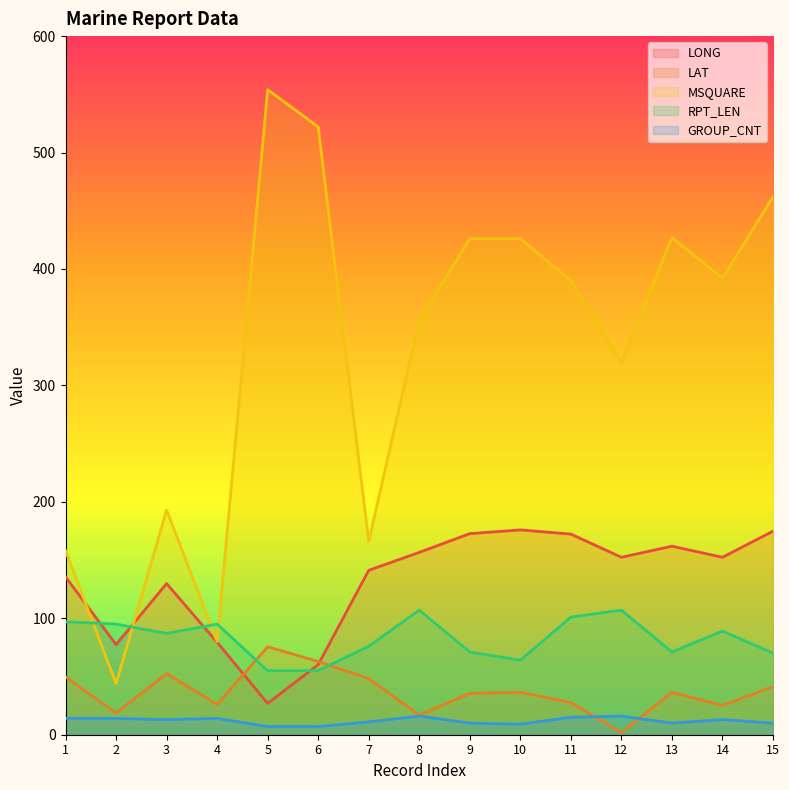

How many data points does each series have?

15